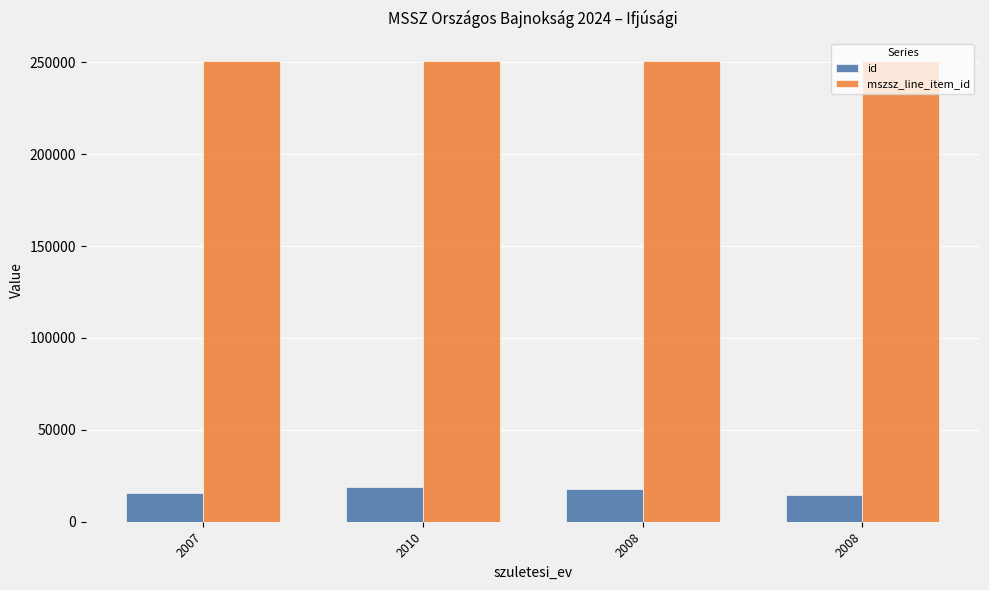

What are all the series names shown in the legend?

id, mszsz_line_item_id